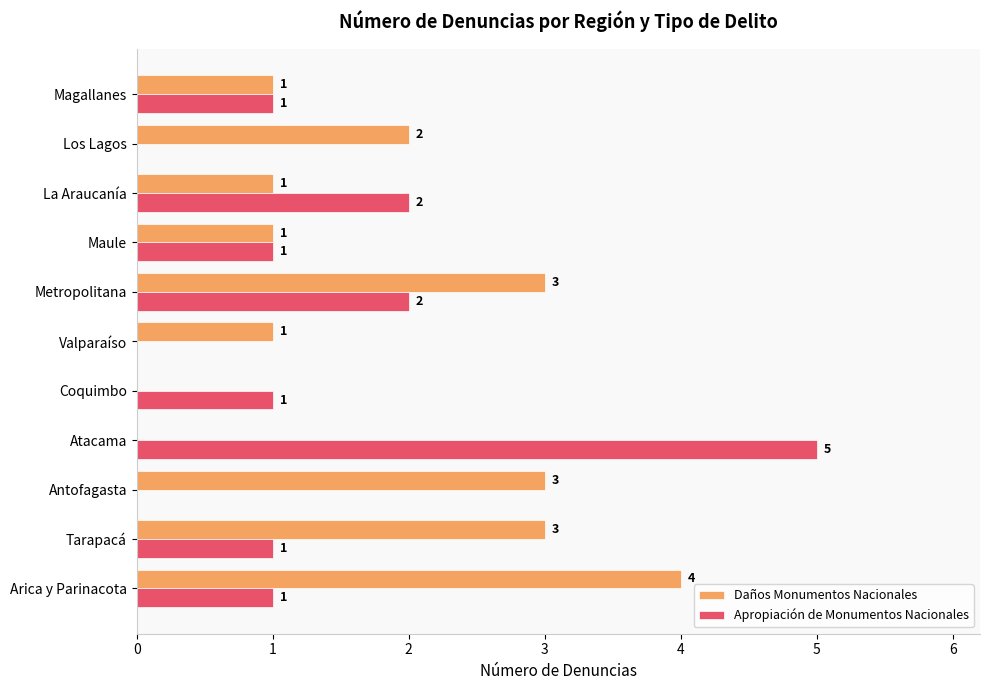

How many Apropiación de Monumentos Nacionales values are between 0 and 2?

10